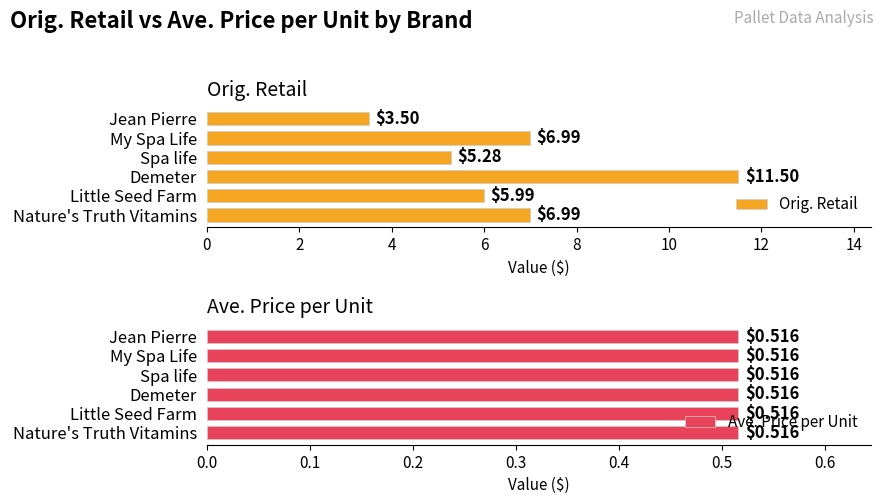

At which label does Orig. Retail reach its minimum?

Jean Pierre